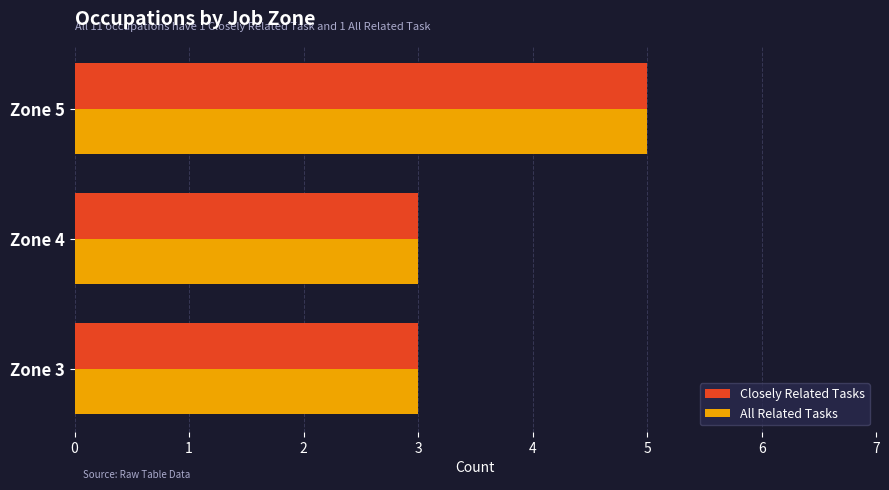

Is it true that All Related Tasks equals 3 at Zone 4?

True